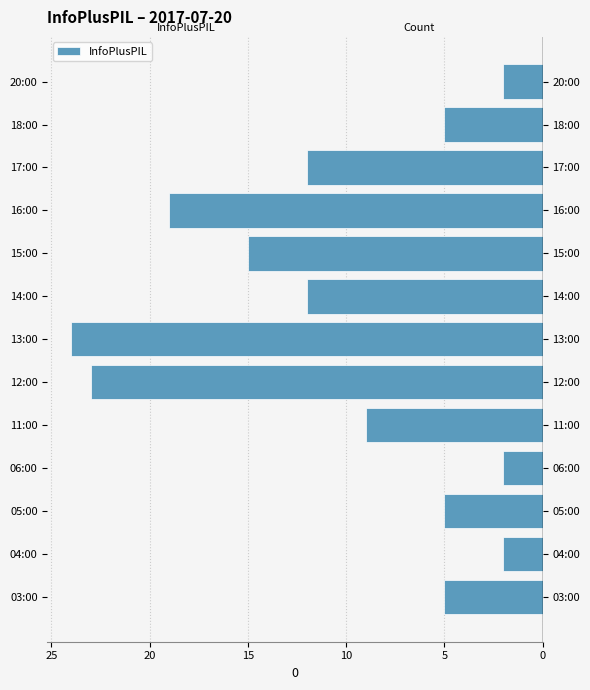

Is it true that the value at 14:00 is -6?

False